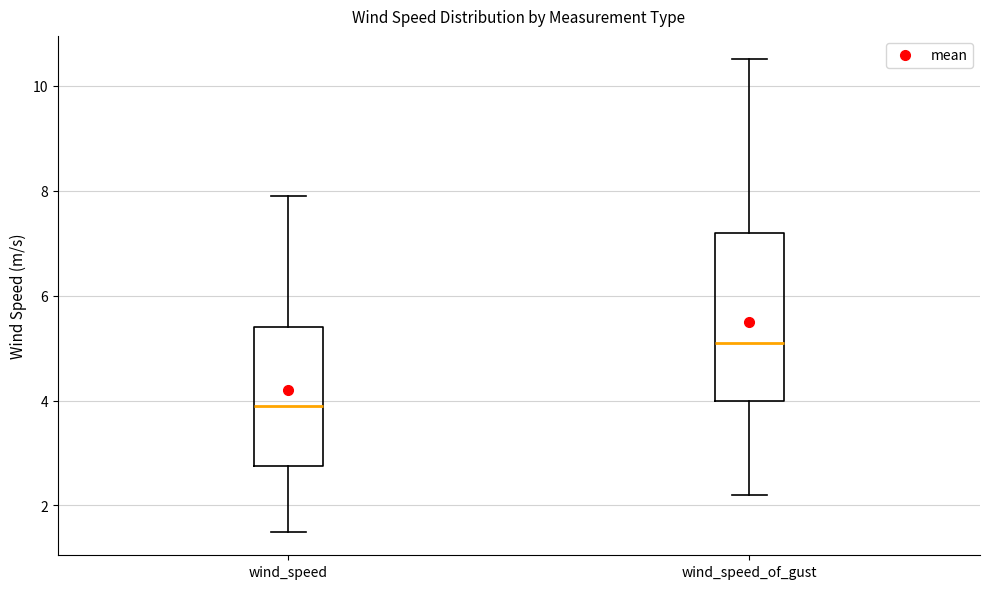

Which box is the tallest, from its lower edge to its upper edge?

wind_speed_of_gust